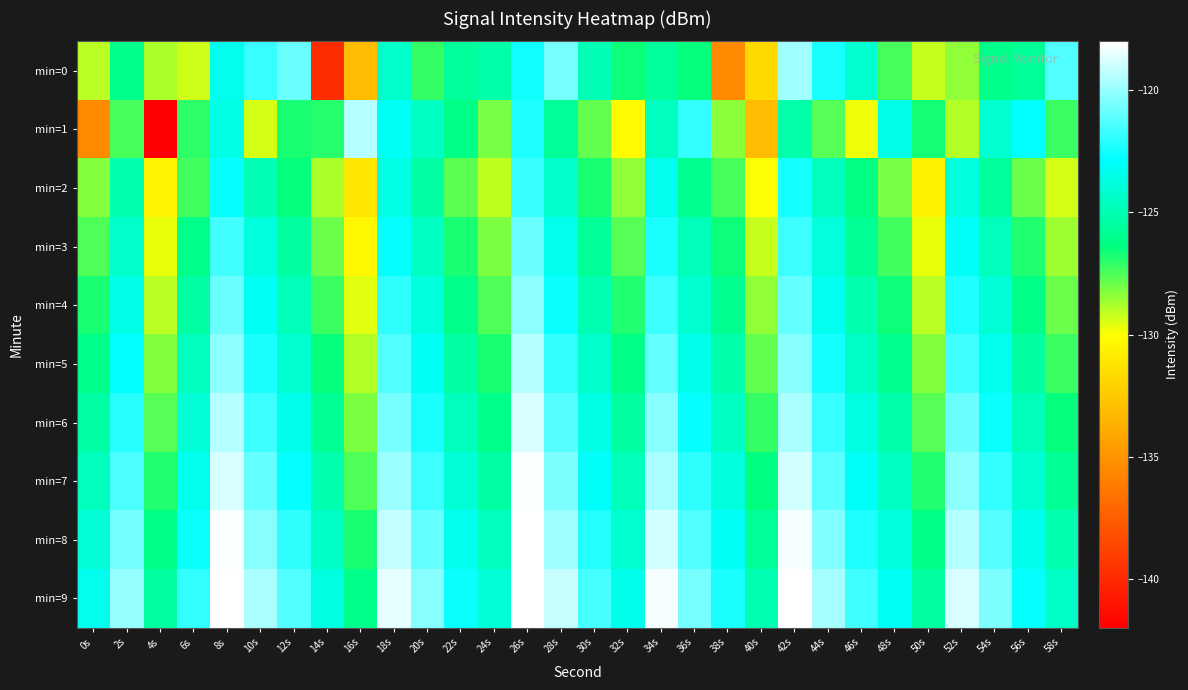

Reading left to right, extract all data points from this chart.

min=0: 0s=-129.0	2s=-126.0	4s=-128.8	6s=-129.3	8s=-123.3	10s=-121.8	12s=-120.9	14s=-139.9	16s=-133.1	18s=-124.3	20s=-127.2	22s=-125.6	24s=-125.2	26s=-122.6	28s=-120.6	30s=-124.9	32s=-126.5	34s=-125.6	36s=-126.5	38s=-135.5	40s=-131.8	42s=-119.8	44s=-122.4	46s=-124.1	48s=-127.4	50s=-129.2	52s=-128.4	54s=-126.1	56s=-125.7	58s=-121.3
min=1: 0s=-135.5	2s=-127.4	4s=-141.9	6s=-127.1	8s=-123.6	10s=-129.4	12s=-126.8	14s=-126.9	16s=-119.5	18s=-123.1	20s=-124.5	22s=-126.2	24s=-128.1	26s=-122.3	28s=-125.7	30s=-127.8	32s=-130.2	34s=-124.6	36s=-121.9	38s=-128.4	40s=-133.1	42s=-125.3	44s=-127.6	46s=-129.8	48s=-123.5	50s=-126.7	52s=-128.9	54s=-124.1	56s=-122.8	58s=-127.2
min=2: 0s=-128.3	2s=-125.1	4s=-130.5	6s=-127.3	8s=-122.7	10s=-124.9	12s=-126.5	14s=-128.8	16s=-131.2	18s=-123.6	20s=-125.4	22s=-127.7	24s=-129.1	26s=-121.8	28s=-124.2	30s=-126.8	32s=-128.5	34s=-123.3	36s=-125.9	38s=-127.4	40s=-130.0	42s=-122.5	44s=-124.7	46s=-126.3	48s=-128.1	50s=-130.6	52s=-123.8	54s=-125.6	56s=-127.9	58s=-129.4
min=3: 0s=-127.5	2s=-124.3	4s=-129.7	6s=-126.1	8s=-121.6	10s=-123.8	12s=-125.5	14s=-127.9	16s=-130.3	18s=-122.7	20s=-124.5	22s=-126.8	24s=-128.2	26s=-120.9	28s=-123.3	30s=-125.7	32s=-127.6	34s=-122.4	36s=-124.8	38s=-126.6	40s=-129.2	42s=-121.7	44s=-123.9	46s=-125.8	48s=-127.3	50s=-129.7	52s=-123.0	54s=-124.7	56s=-126.9	58s=-128.6
min=4: 0s=-126.8	2s=-123.5	4s=-129.0	6s=-125.4	8s=-120.9	10s=-123.1	12s=-124.8	14s=-127.2	16s=-129.6	18s=-122.0	20s=-123.8	22s=-126.1	24s=-127.5	26s=-120.2	28s=-122.6	30s=-125.0	32s=-126.9	34s=-121.7	36s=-124.1	38s=-125.9	40s=-128.5	42s=-121.0	44s=-123.2	46s=-125.1	48s=-126.6	50s=-129.0	52s=-122.3	54s=-124.0	56s=-126.2	58s=-127.9
min=5: 0s=-126.1	2s=-122.8	4s=-128.3	6s=-124.7	8s=-120.2	10s=-122.4	12s=-124.1	14s=-126.5	16s=-128.9	18s=-121.3	20s=-123.1	22s=-125.4	24s=-126.8	26s=-119.5	28s=-121.9	30s=-124.3	32s=-126.2	34s=-121.0	36s=-123.4	38s=-125.2	40s=-127.8	42s=-120.3	44s=-122.5	46s=-124.4	48s=-125.9	50s=-128.3	52s=-121.6	54s=-123.3	56s=-125.5	58s=-127.2
min=6: 0s=-125.4	2s=-122.1	4s=-127.6	6s=-124.0	8s=-119.5	10s=-121.7	12s=-123.4	14s=-125.8	16s=-128.2	18s=-120.6	20s=-122.4	22s=-124.7	24s=-126.1	26s=-118.8	28s=-121.2	30s=-123.6	32s=-125.5	34s=-120.3	36s=-122.7	38s=-124.5	40s=-127.1	42s=-119.6	44s=-121.8	46s=-123.7	48s=-125.2	50s=-127.6	52s=-120.9	54s=-122.6	56s=-124.8	58s=-126.5
min=7: 0s=-124.7	2s=-121.4	4s=-126.9	6s=-123.3	8s=-118.8	10s=-121.0	12s=-122.7	14s=-125.1	16s=-127.5	18s=-119.9	20s=-121.7	22s=-124.0	24s=-125.4	26s=-118.1	28s=-120.5	30s=-122.9	32s=-124.8	34s=-119.6	36s=-122.0	38s=-123.8	40s=-126.4	42s=-118.9	44s=-121.1	46s=-123.0	48s=-124.5	50s=-126.9	52s=-120.2	54s=-121.9	56s=-124.1	58s=-125.8
min=8: 0s=-124.0	2s=-120.7	4s=-126.2	6s=-122.6	8s=-118.1	10s=-120.3	12s=-122.0	14s=-124.4	16s=-126.8	18s=-119.2	20s=-121.0	22s=-123.3	24s=-124.7	26s=-117.4	28s=-119.8	30s=-122.2	32s=-124.1	34s=-118.9	36s=-121.3	38s=-123.1	40s=-125.7	42s=-118.2	44s=-120.4	46s=-122.3	48s=-123.8	50s=-126.2	52s=-119.5	54s=-121.2	56s=-123.4	58s=-125.1
min=9: 0s=-123.3	2s=-120.0	4s=-125.5	6s=-121.9	8s=-117.4	10s=-119.6	12s=-121.3	14s=-123.7	16s=-126.1	18s=-118.5	20s=-120.3	22s=-122.6	24s=-124.0	26s=-116.7	28s=-119.1	30s=-121.5	32s=-123.4	34s=-118.2	36s=-120.6	38s=-122.4	40s=-125.0	42s=-117.5	44s=-119.7	46s=-121.6	48s=-123.1	50s=-125.5	52s=-118.8	54s=-120.5	56s=-122.7	58s=-124.4